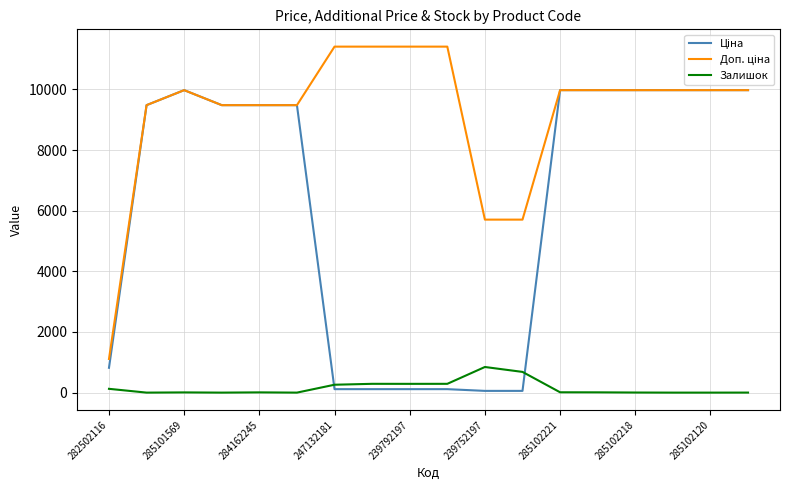

True or false: Залишок and Доп. ціна cross at least once.

False